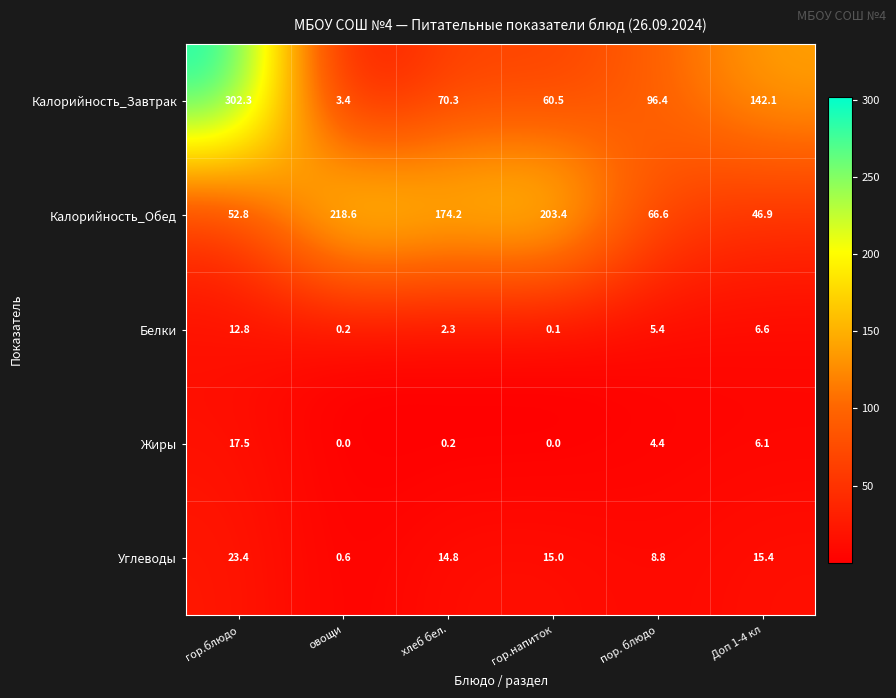

Rank the series by their maximum value, from lowest to highest.

Белки, Жиры, Углеводы, Калорийность_Обед, Калорийность_Завтрак